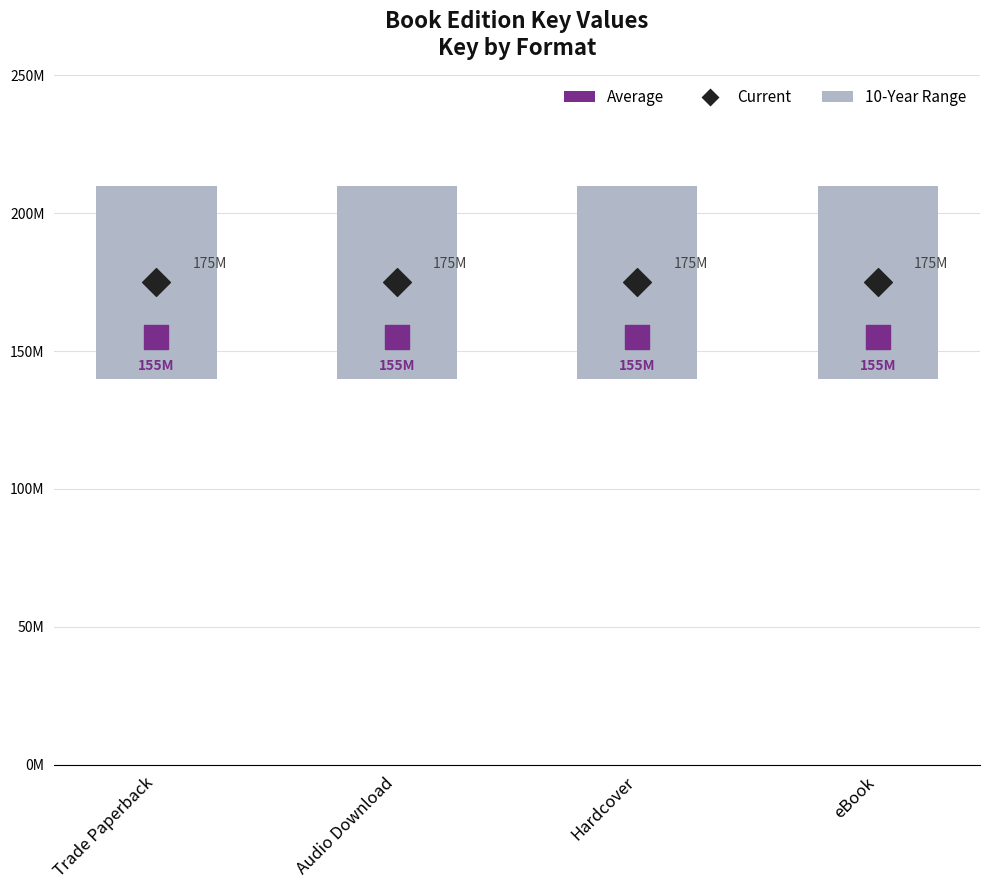

At how many categories does at least one series exceed 162043846?

4